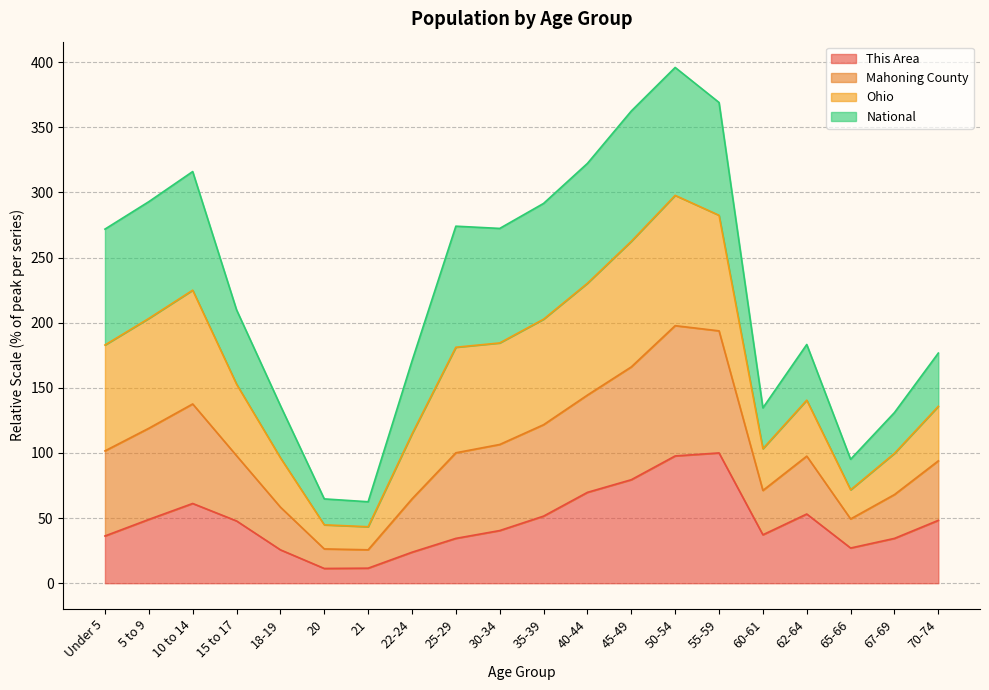

Where is This Area nearest to the value 55?

62-64